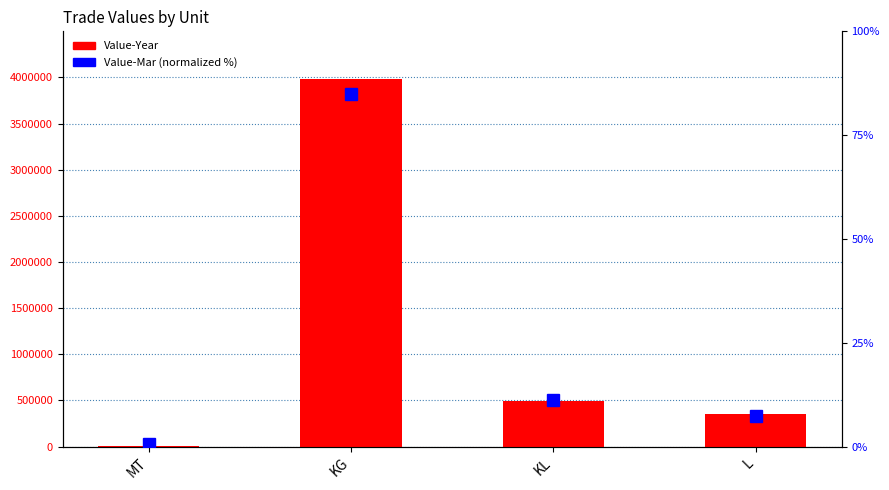

Which label corresponds to the smallest value in the chart?

MT